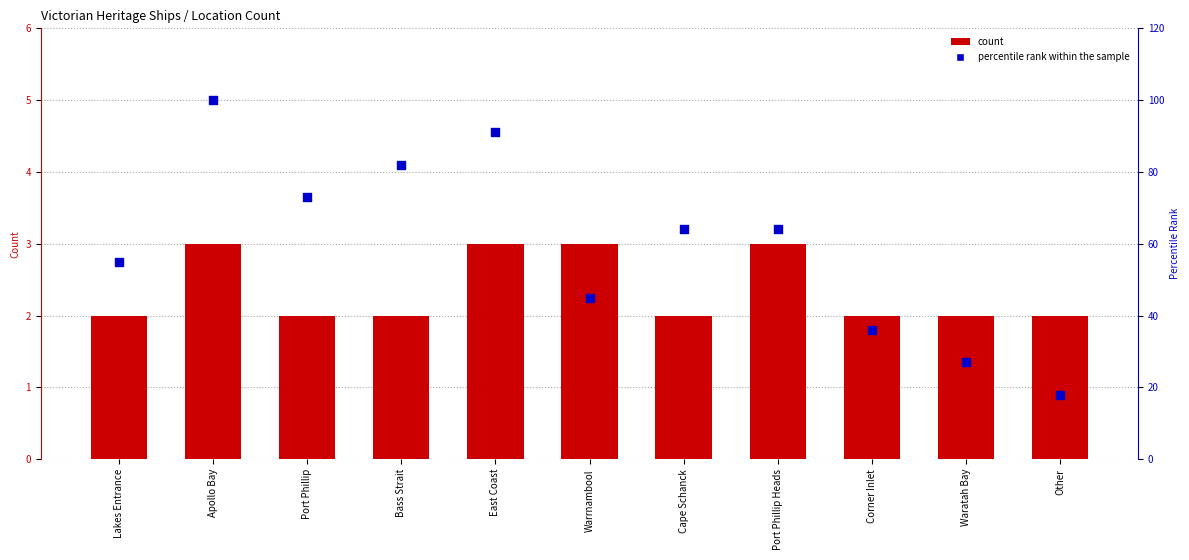

What is the total value across all series at Bass Strait?

84